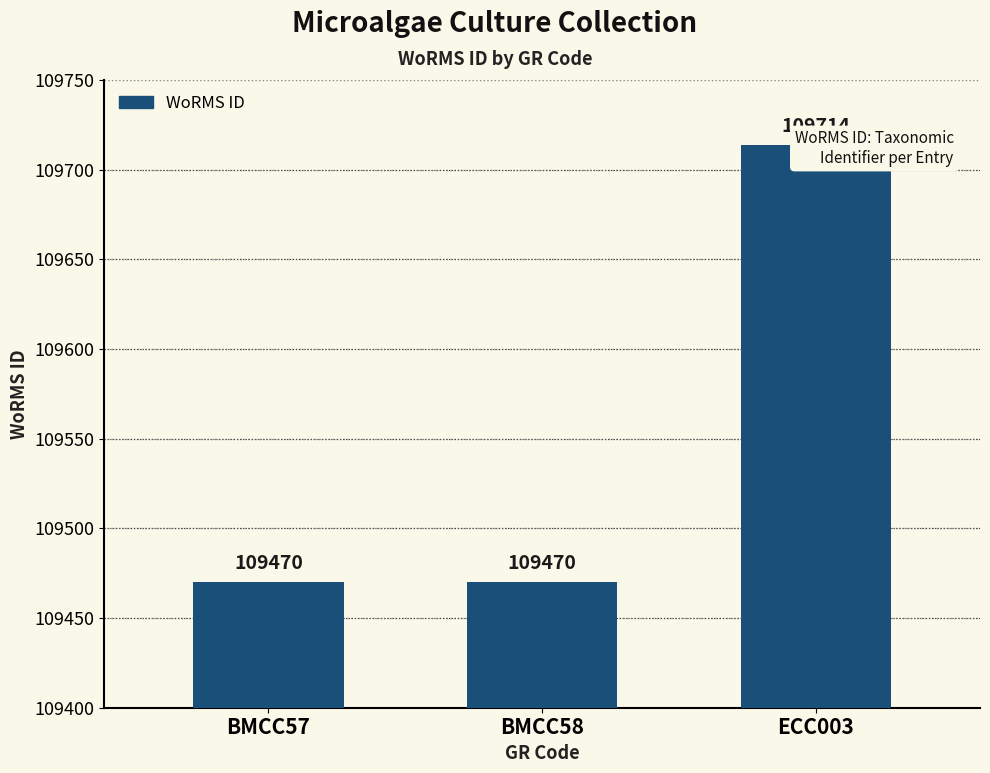

What is the change in value from BMCC57 to ECC003?

+244